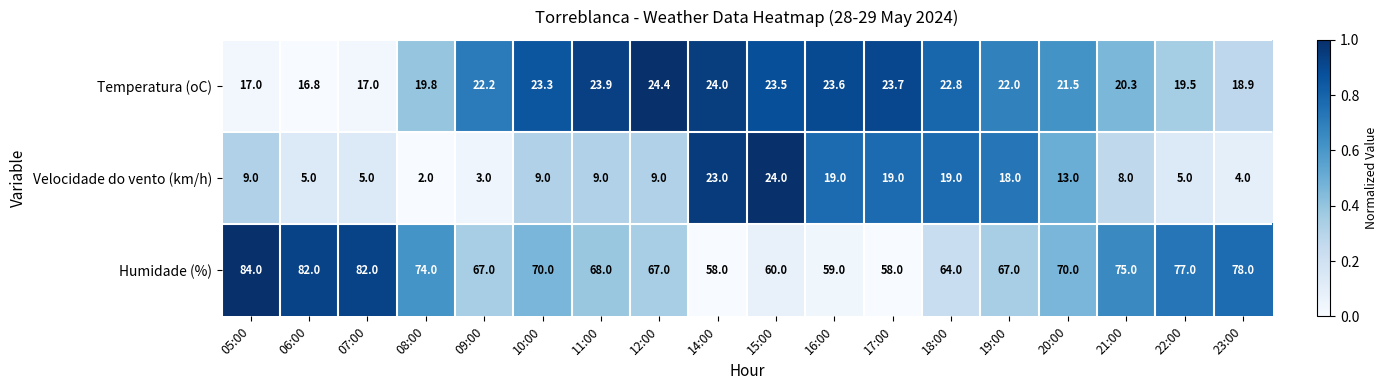

At which category is the sum across all series the highest?

05:00